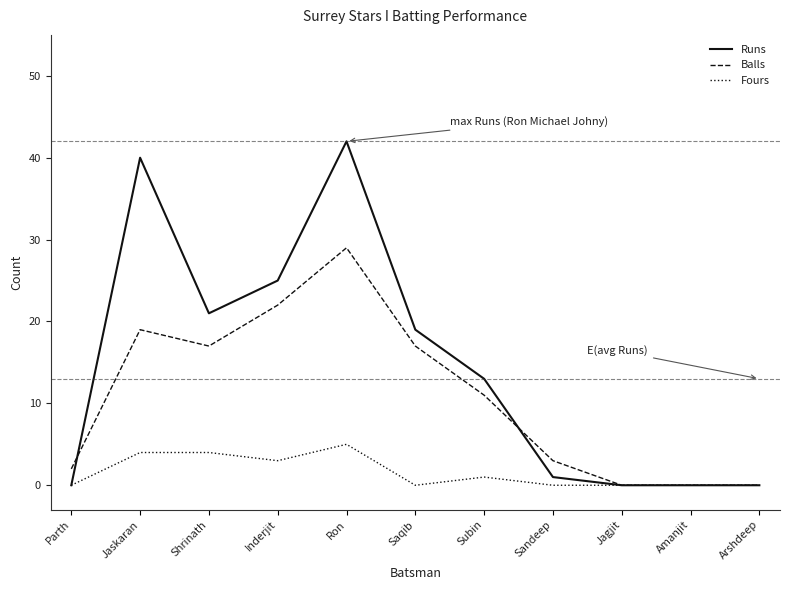

Between Parth and Arshdeep, which series saw the biggest shift?

Balls